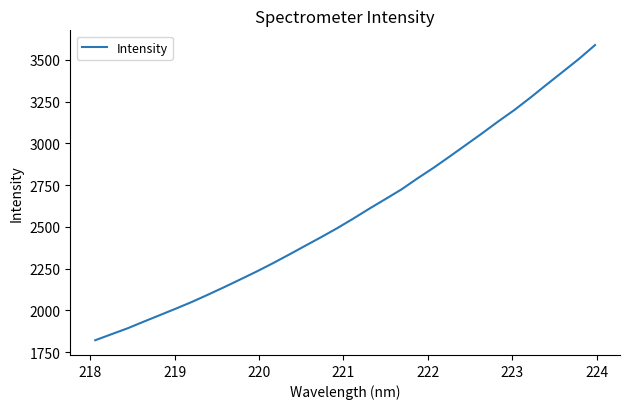

What is the smallest value displayed?

1821.6